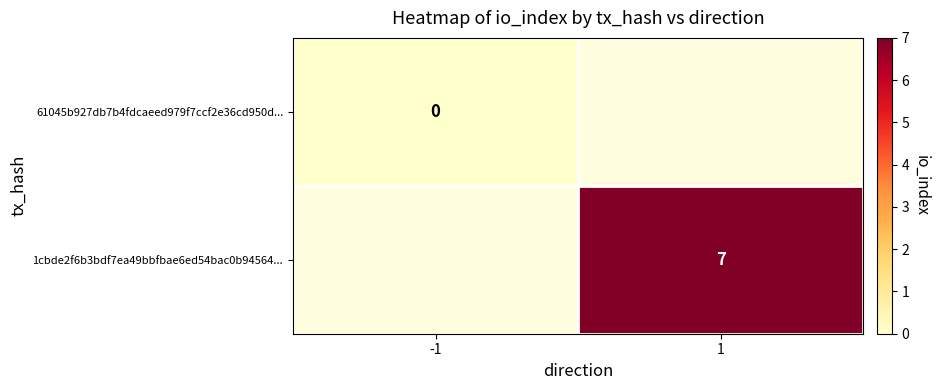

What is the greatest value displayed?

7.0